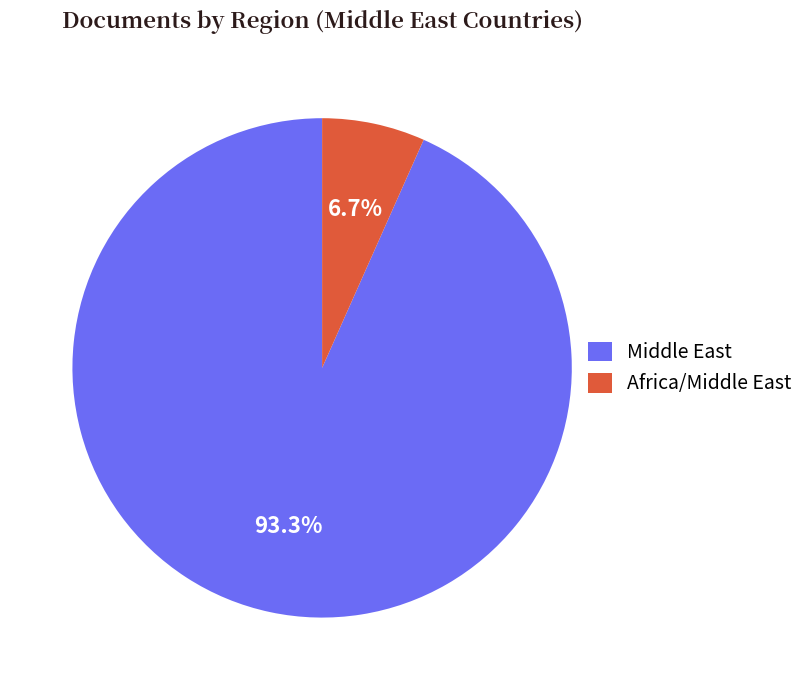

What is the largest slice in the pie chart?

Middle East